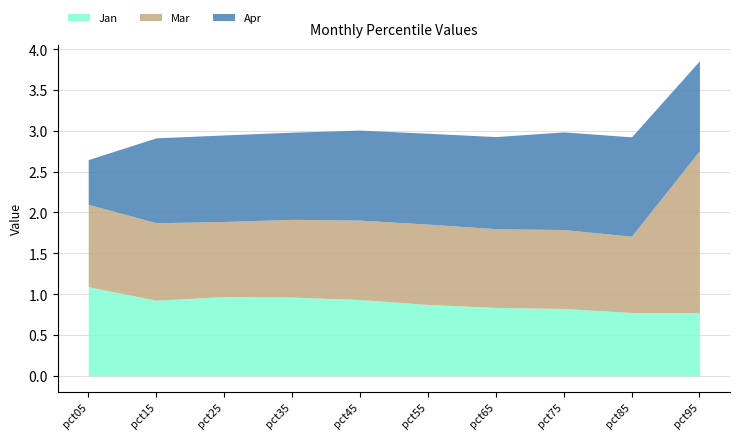

What is the value of the Jan point at the 2nd from the left?

0.9